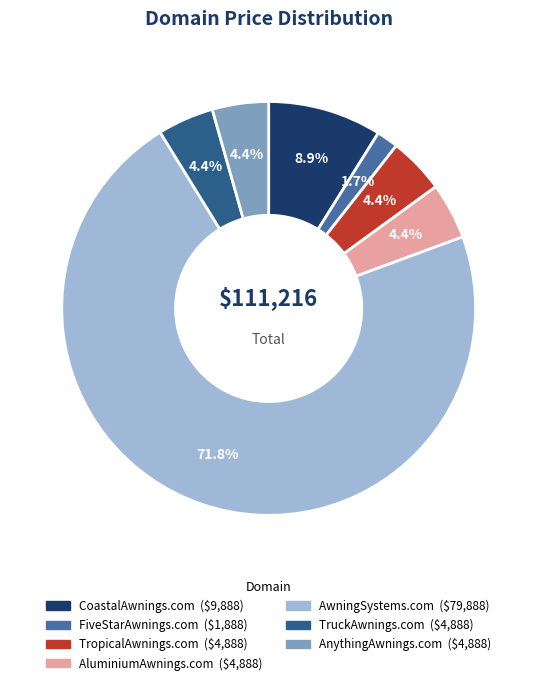

What percentage is the AnythingAwnings.com slice, to the nearest percent?

4%